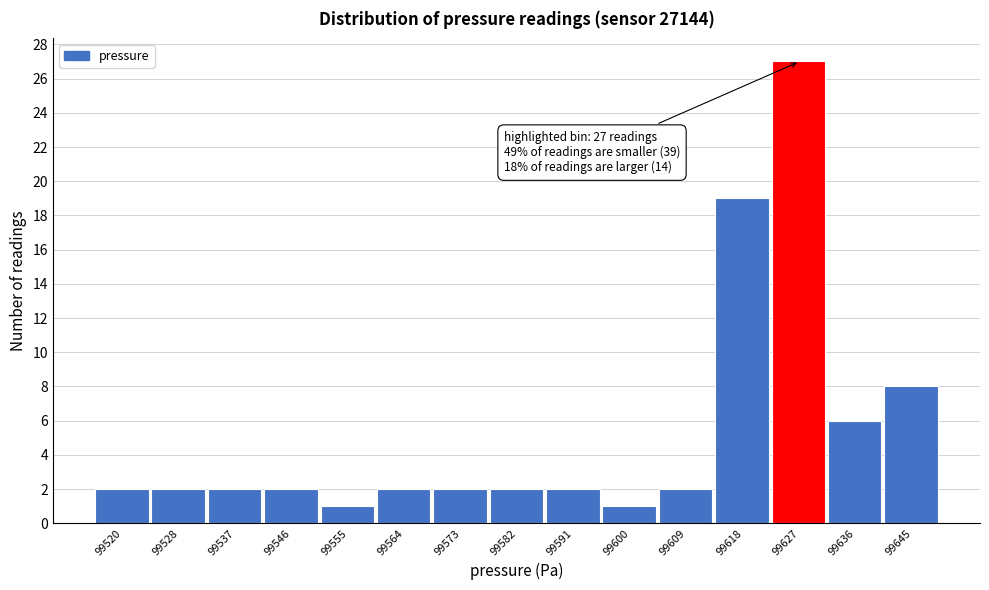

Reading left to right, extract all data points from this chart.

99520=2	99528=2	99537=2	99546=2	99555=1	99564=2	99573=2	99582=2	99591=2	99600=1	99609=2	99618=19	99627=27	99636=6	99645=8